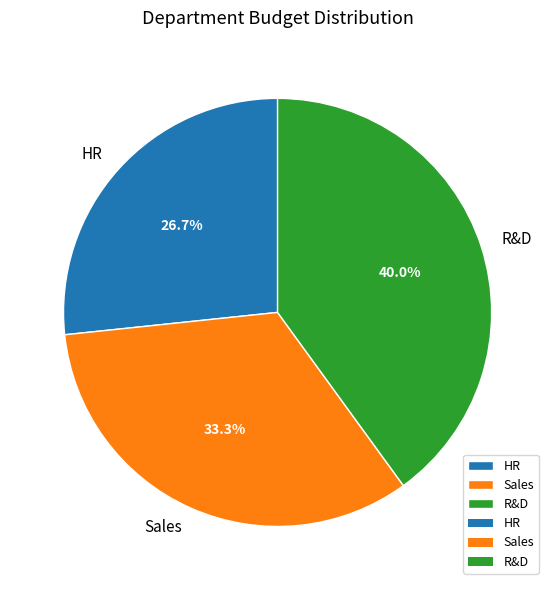

Which has a higher value, Sales or R&D?

R&D